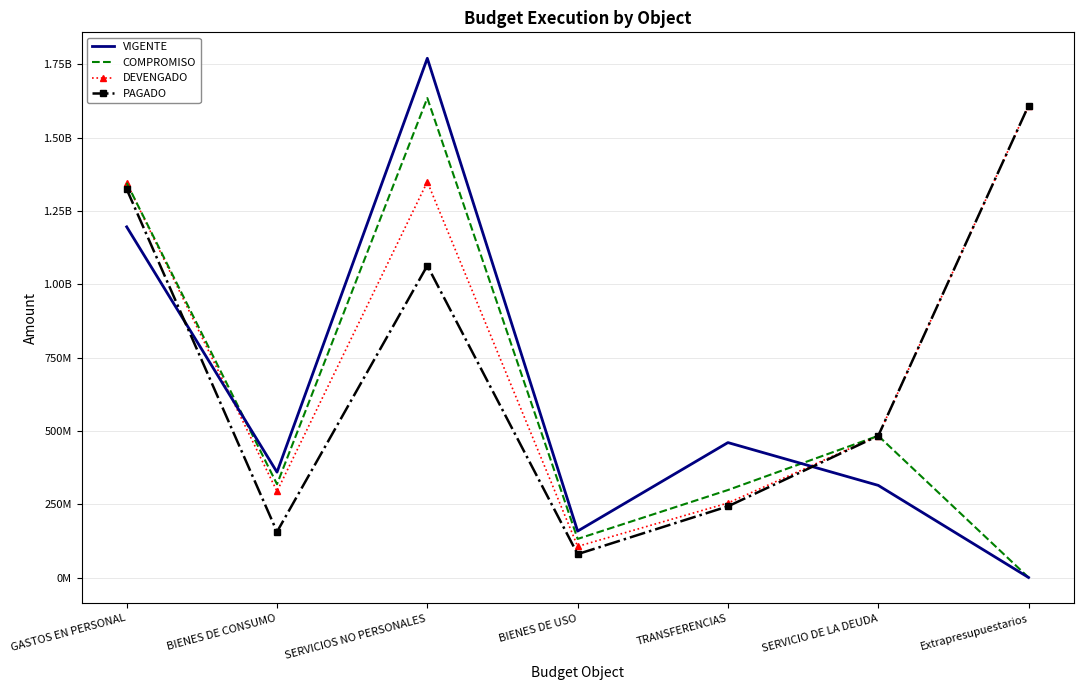

What is the sum of all VIGENTE values?

4258160251.4